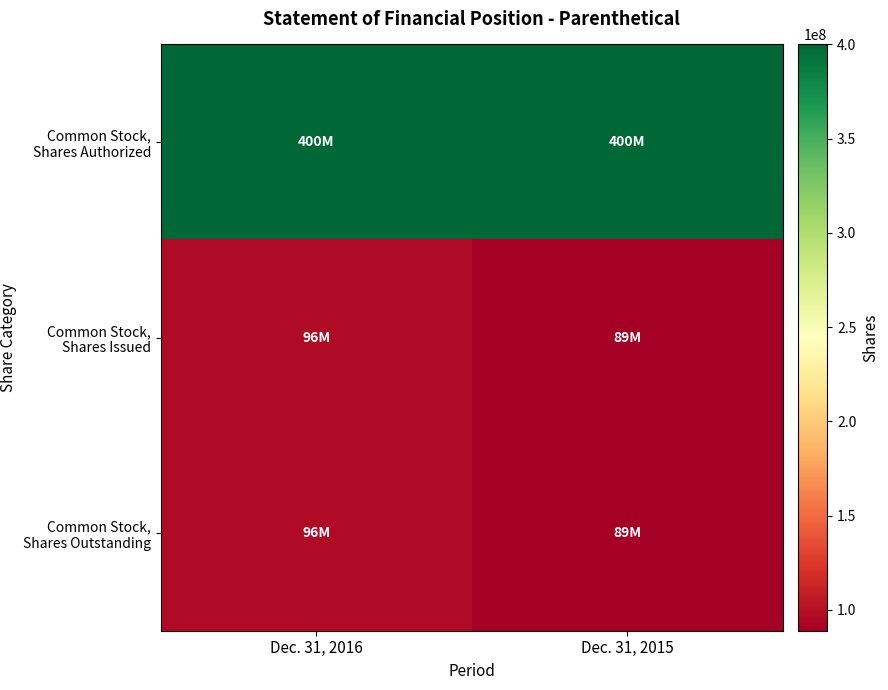

Rank the series at Dec. 31, 2016 from highest to lowest value.

Common Stock, Shares Authorized, Common Stock, Shares Issued, Common Stock, Shares Outstanding